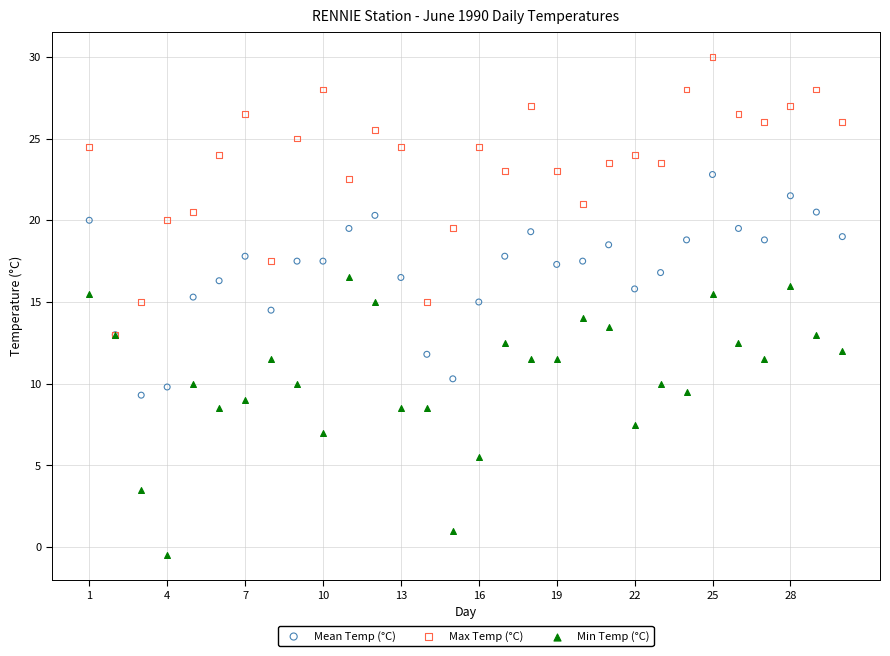

What are all the series names shown in the legend?

Mean Temp (°C), Max Temp (°C), Min Temp (°C)